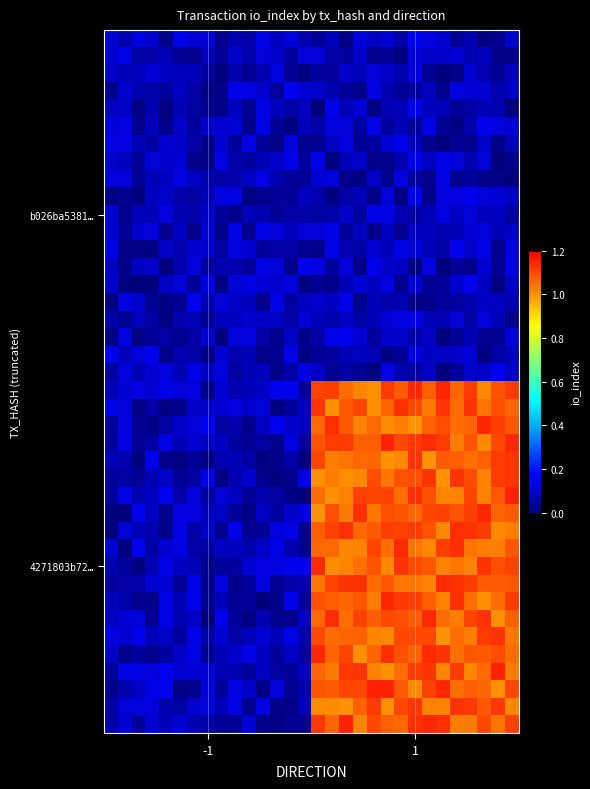

At which category is the sum across all series the highest?

1